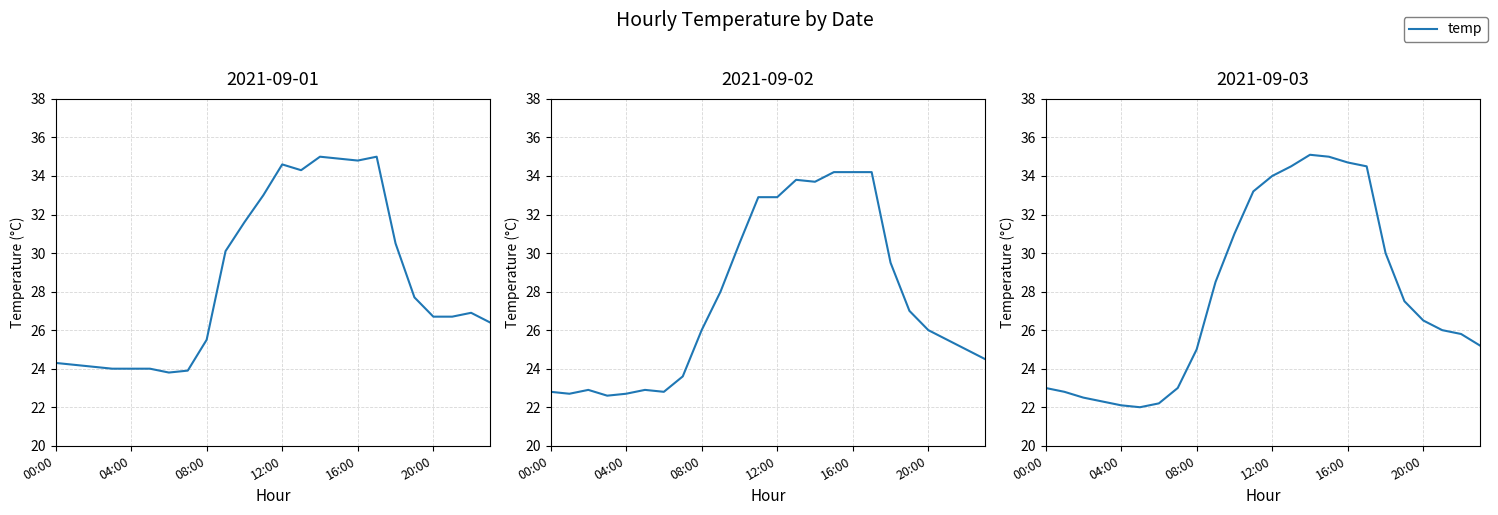

List the series in order of their peak value, highest first.

2021-09-03, 2021-09-01, 2021-09-02